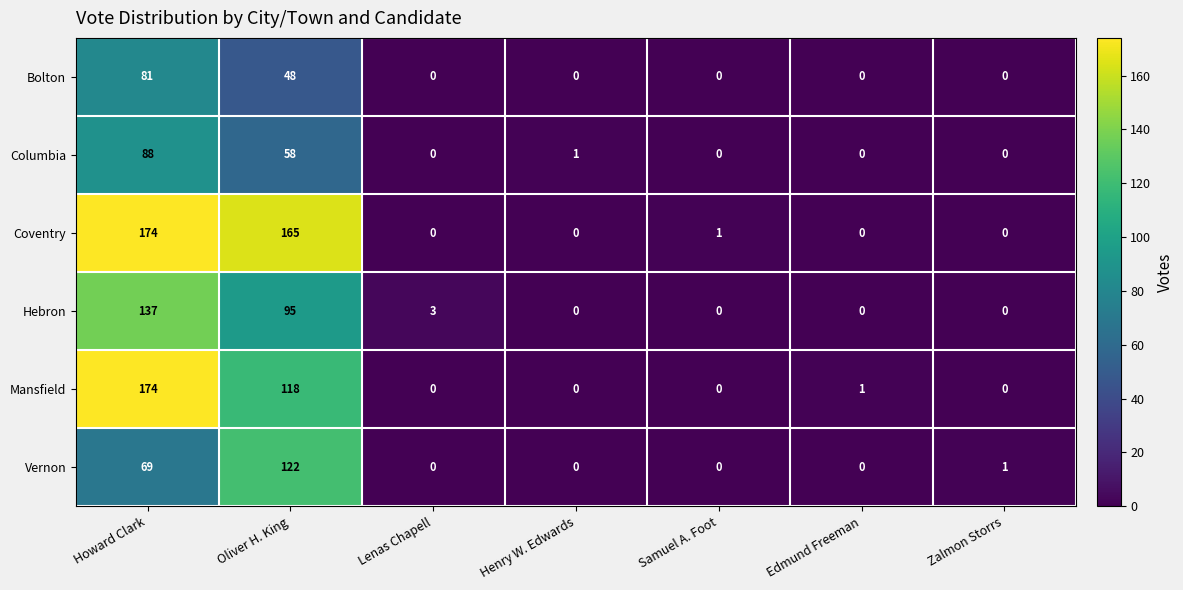

What is the spread (max minus min) of values at Zalmon Storrs?

1